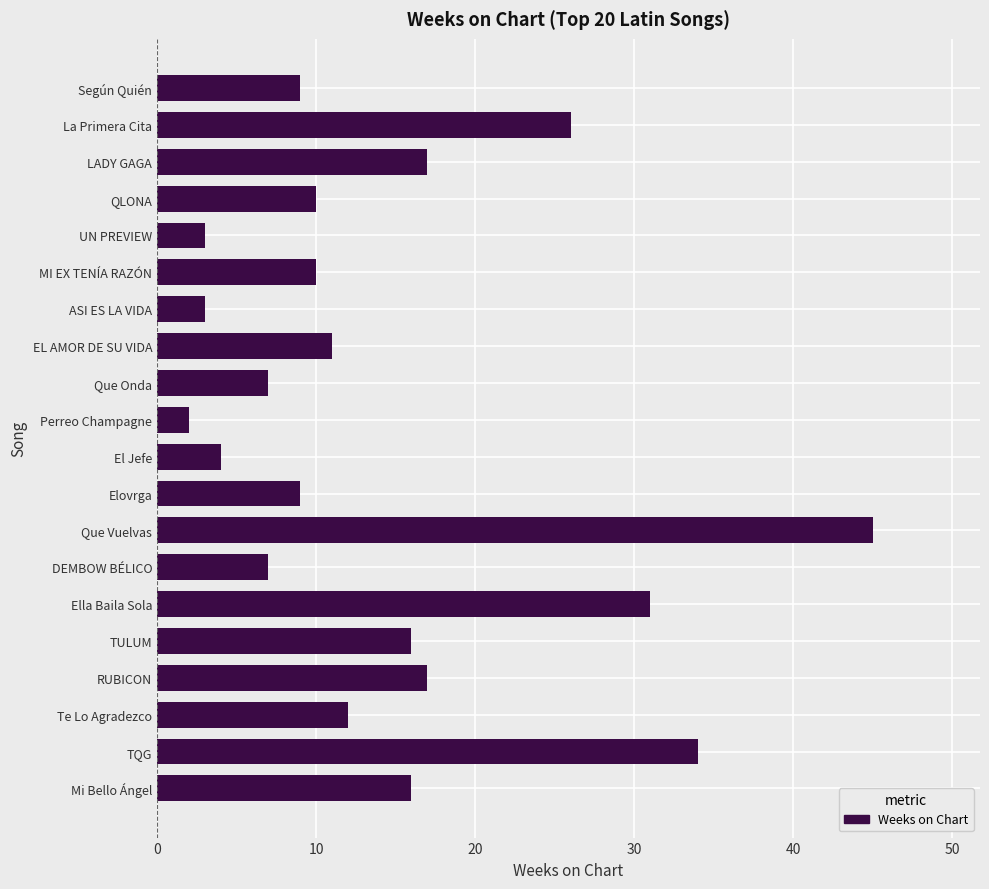

What is the label of the 9th bar from the bottom?

Elovrga